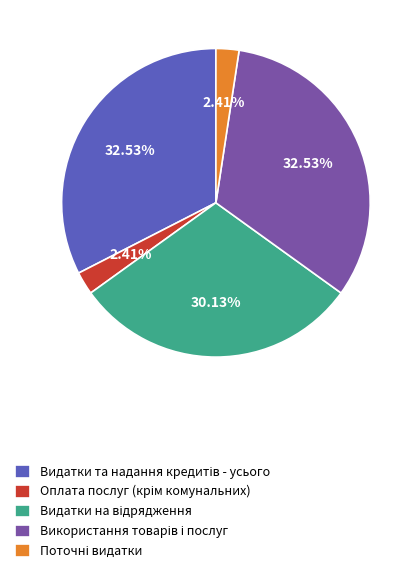

Does any single category account for the majority?

No